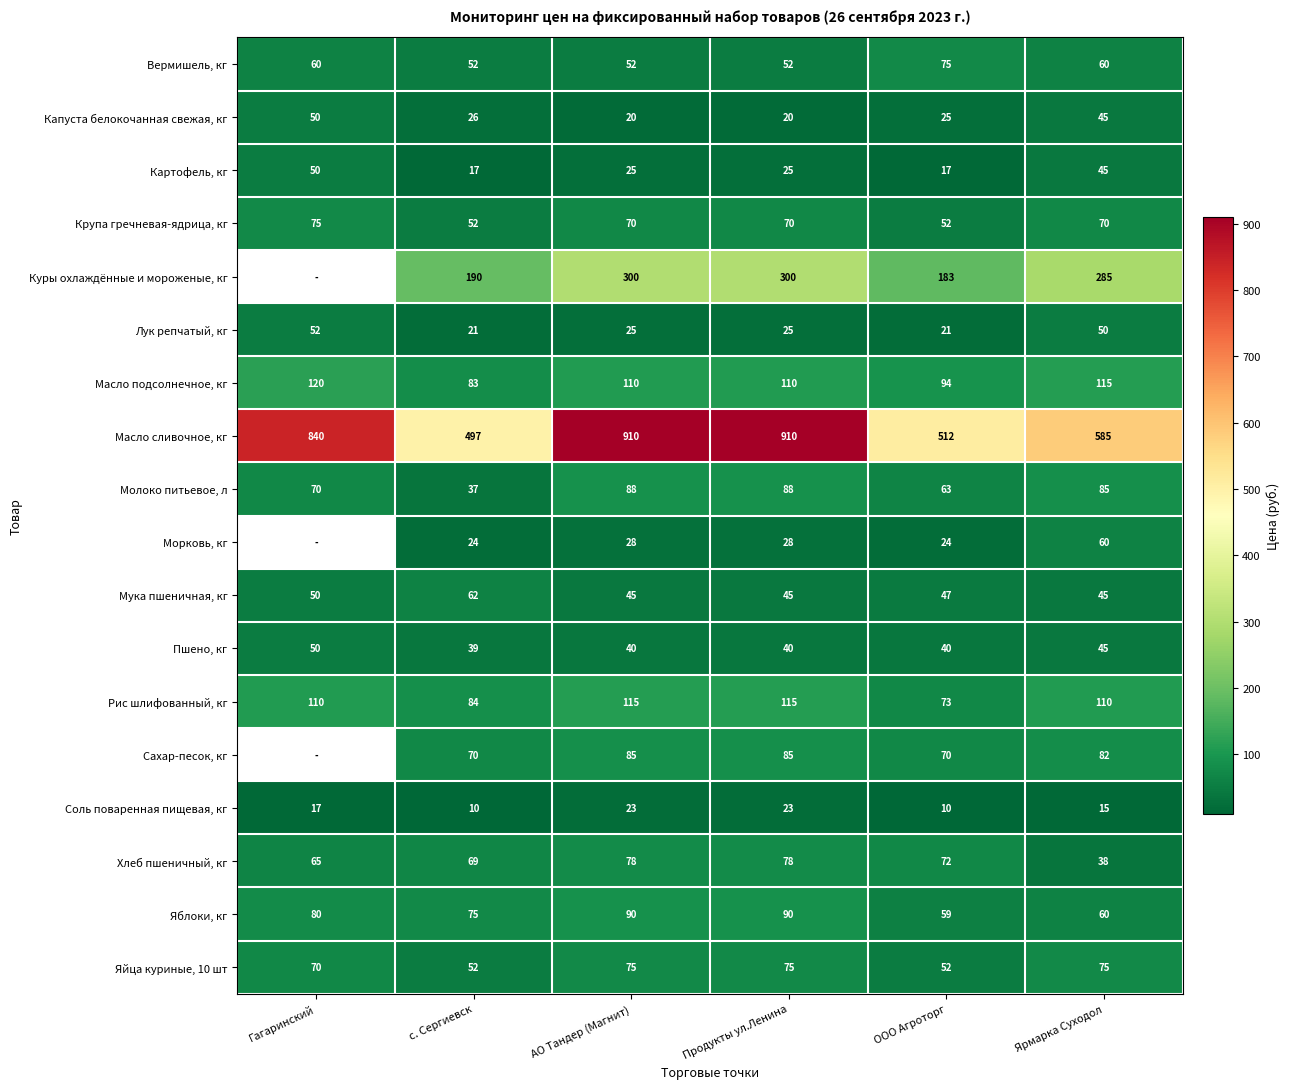

What is the highest value of the Хлеб пшеничный, кг series?

78